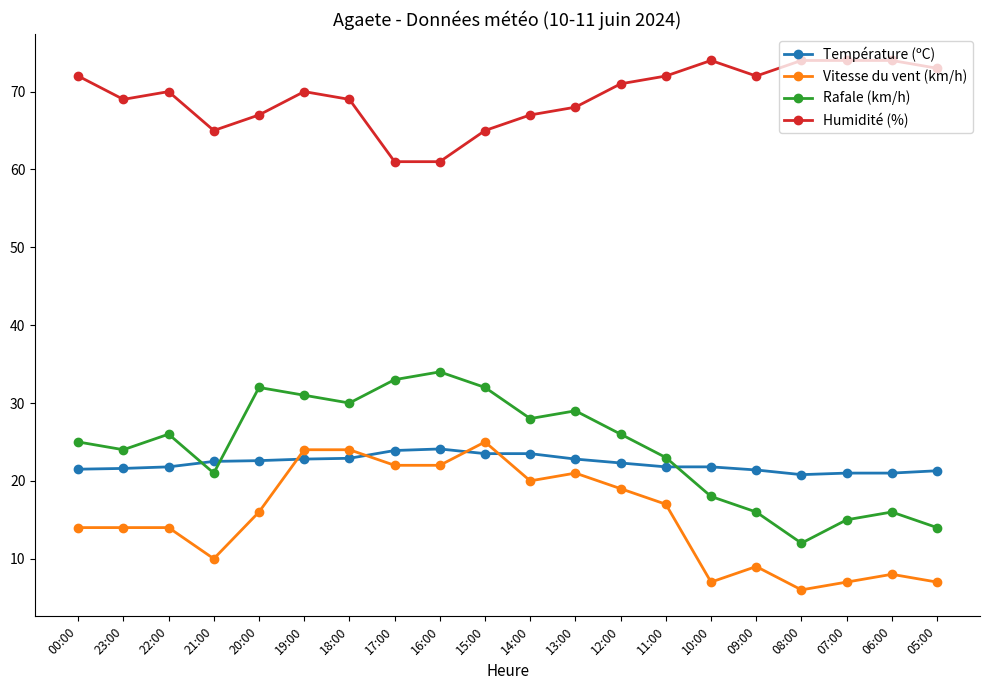

What is the sum of all Humidité (%) values?

1388.0